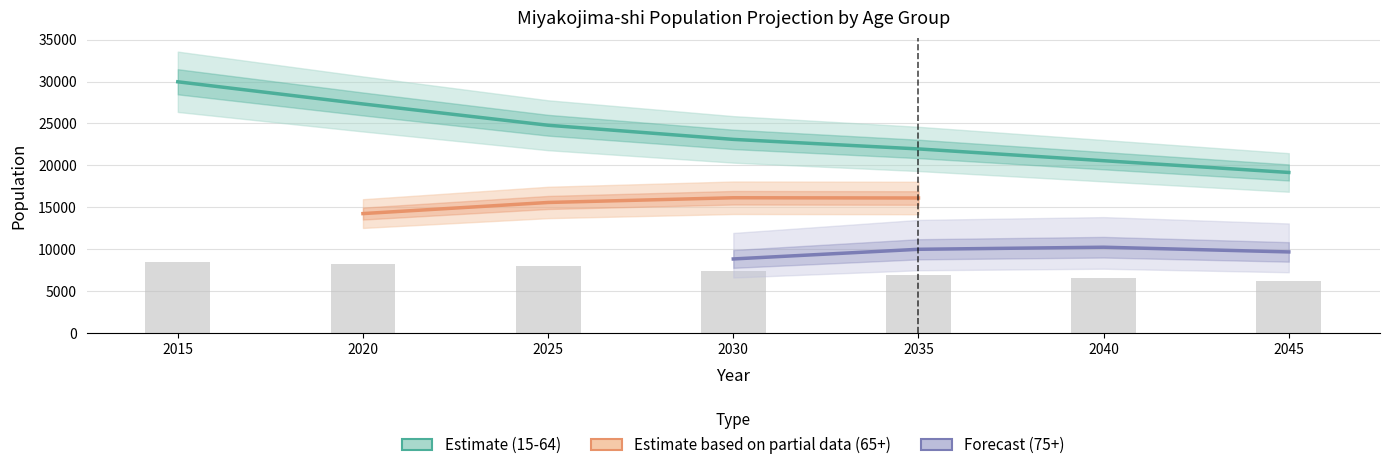

Where is 0-14 nearest to the value 7346?

2030